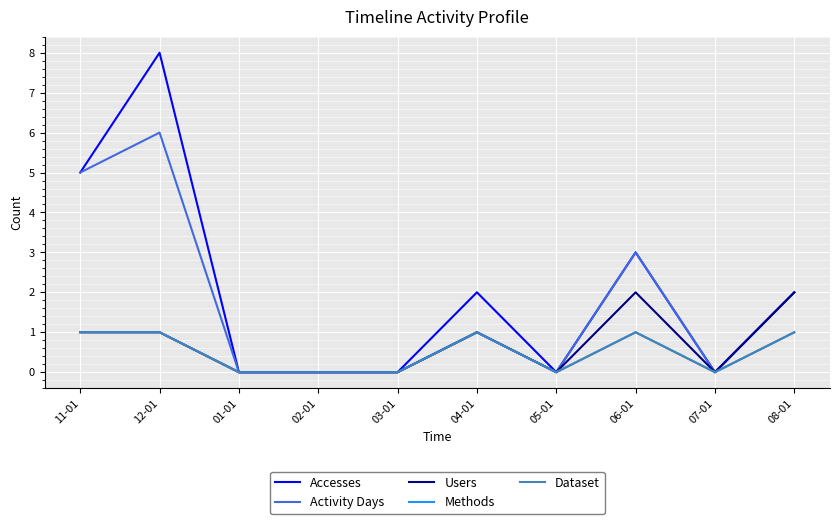

Is this an area chart (filled region under the line)?

No